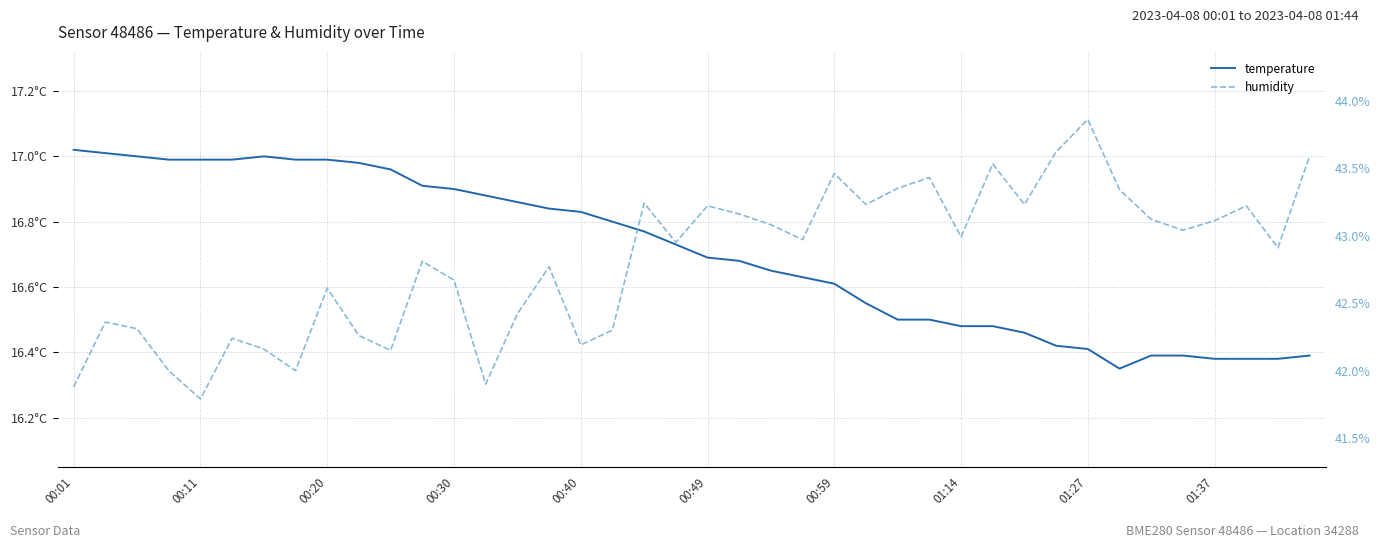

Reading right to left, extract all data points from this chart.

temperature: 16.4	16.4	16.4	16.4	16.4	16.4	16.4	16.4	16.4	16.5	16.5	16.5	16.5	16.5	16.6	16.6	16.6	16.6	16.7	16.7	16.7	16.8	16.8	16.8	16.8	16.9	16.9	16.9	16.9	17.0	17.0	17.0	17.0	17.0	17.0	17.0	17.0	17.0	17.0	17.0
humidity: 43.6	42.9	43.2	43.1	43.0	43.1	43.3	43.9	43.6	43.2	43.5	43.0	43.4	43.4	43.2	43.5	43.0	43.1	43.2	43.2	43.0	43.2	42.3	42.2	42.8	42.4	41.9	42.7	42.8	42.1	42.3	42.6	42.0	42.2	42.2	41.8	42.0	42.3	42.4	41.9